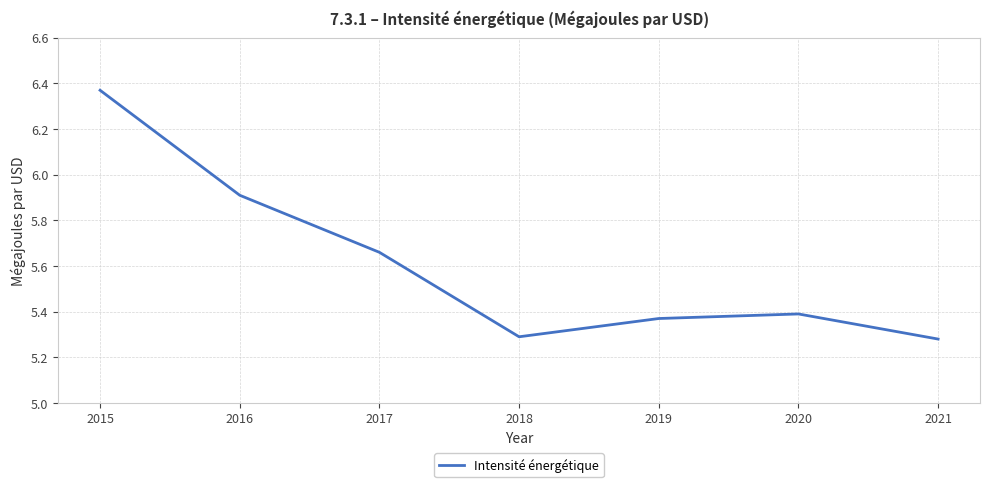

At which category does the chart reach its peak across all series?

2015